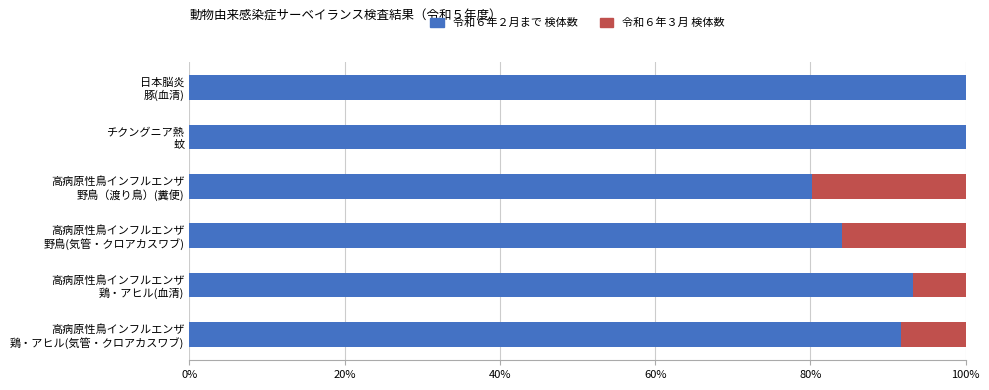

What is the sum of all 令和６年２月まで 検体数 values?

549.1